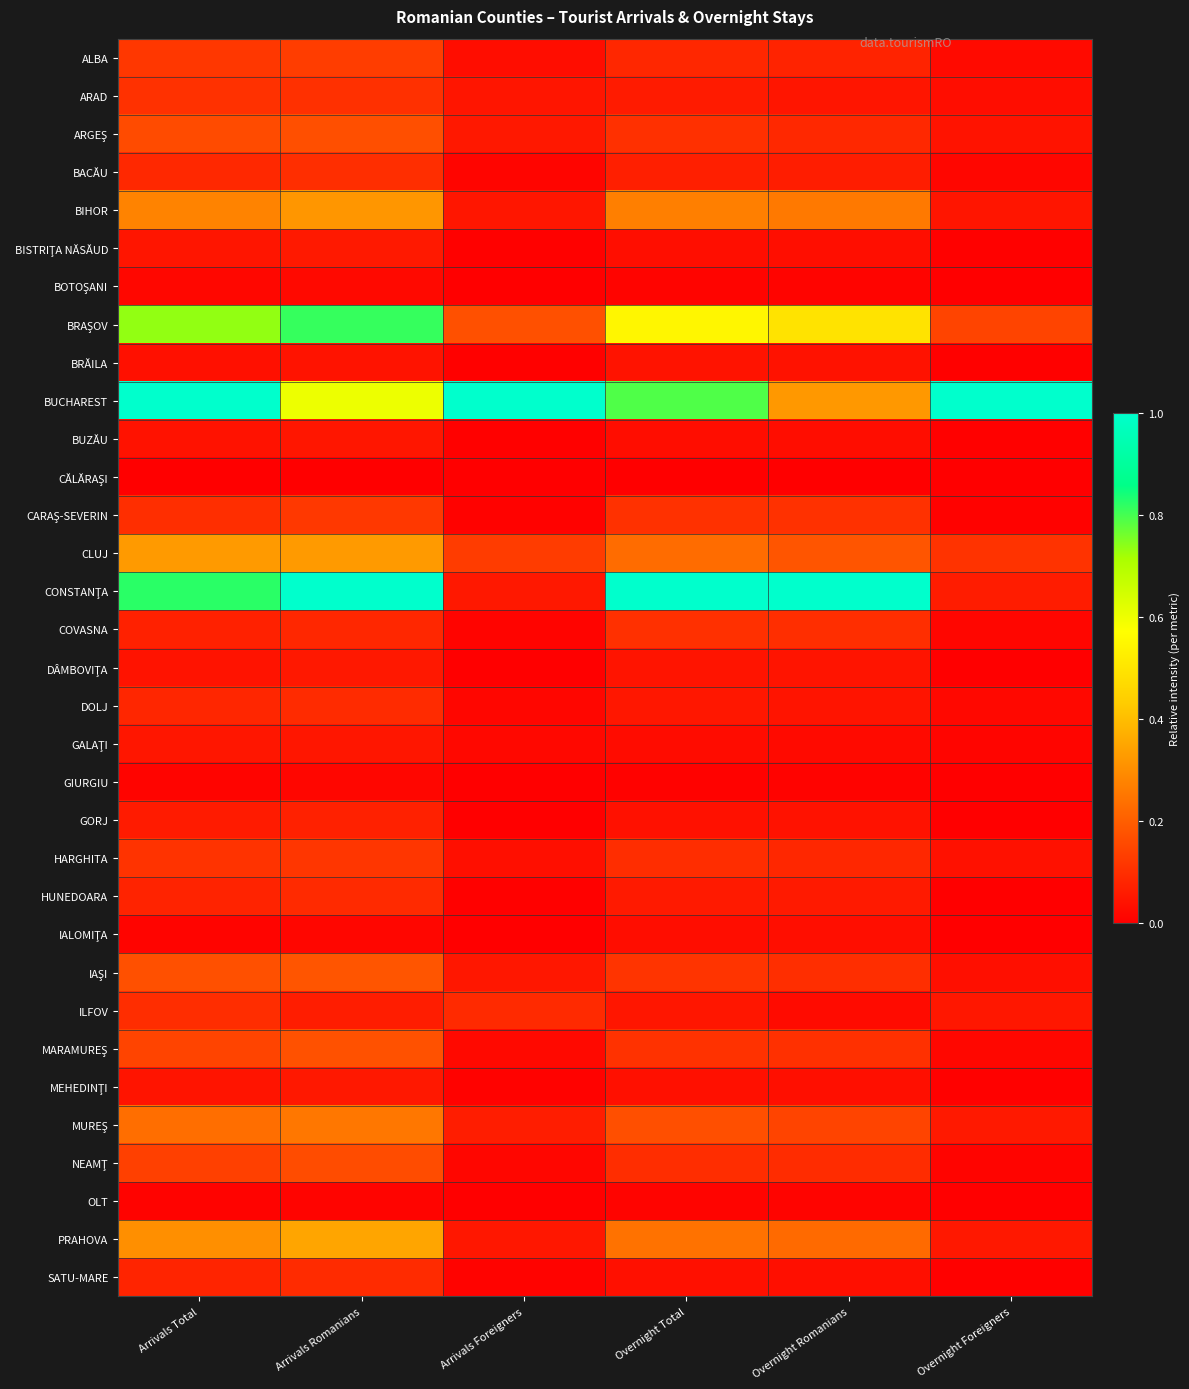

How many categories are shown in the chart?

6